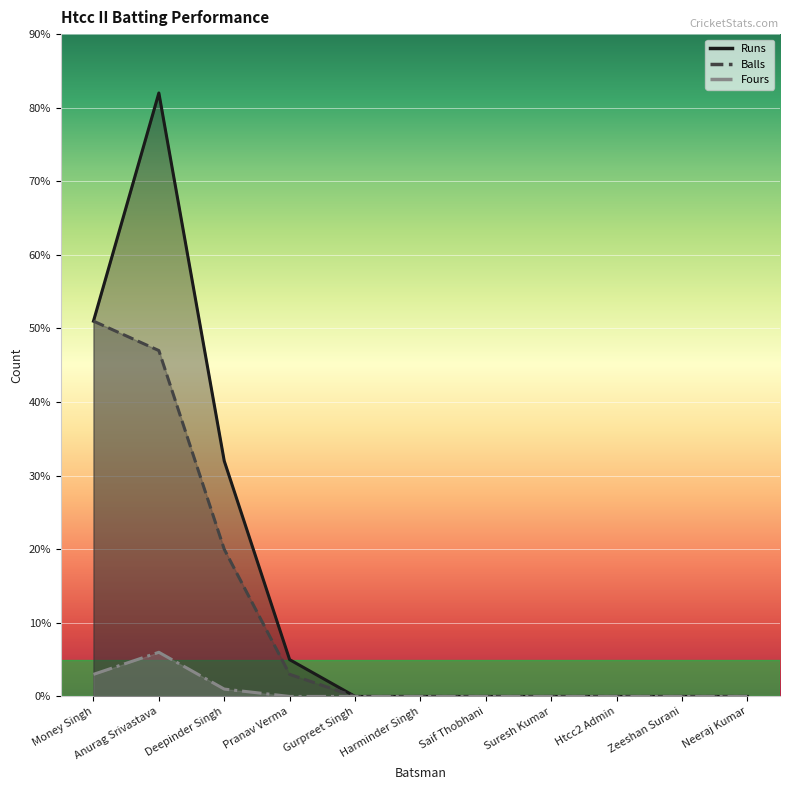

At which category is the sum across all series the highest?

Anurag Srivastava